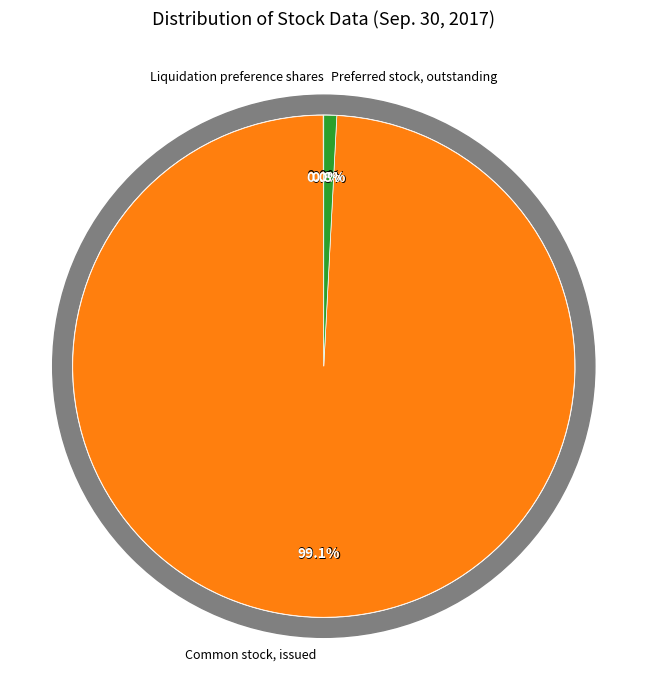

Does Preferred stock, outstanding represent more than half of the total?

No